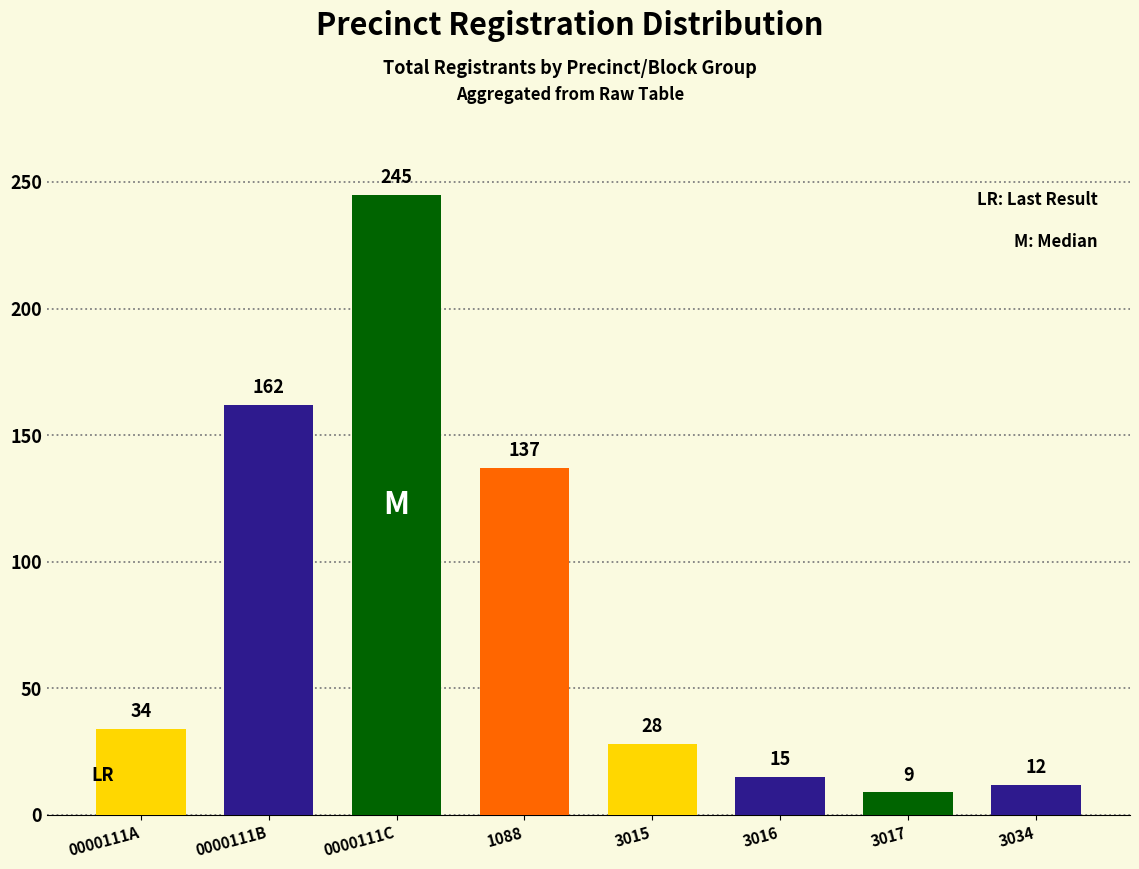

At which label does the data first exceed 34?

0000111B